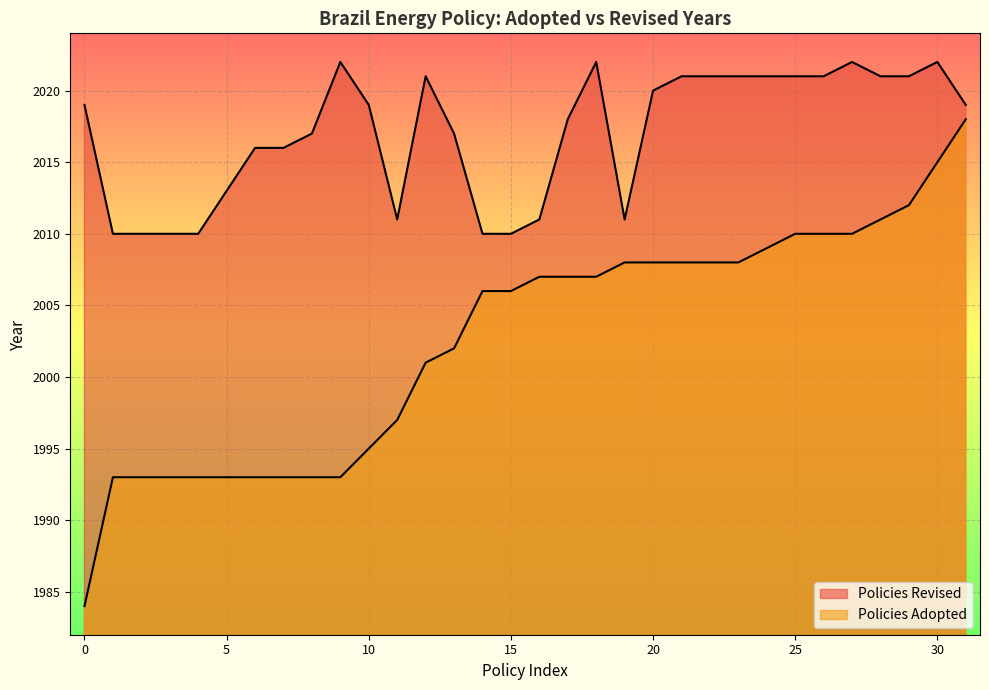

At which category does the chart reach its peak across all series?

2018